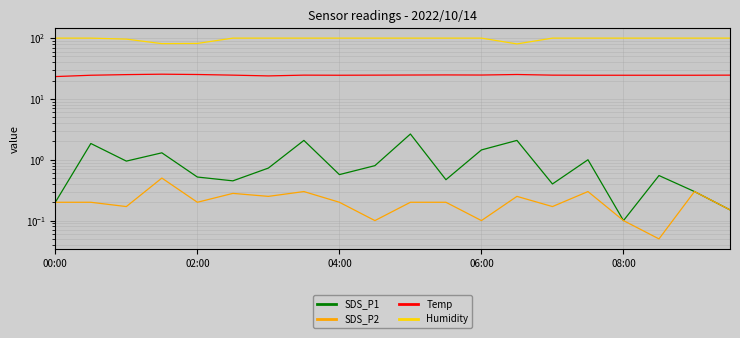

What is the label of the 13th point from the right?

7